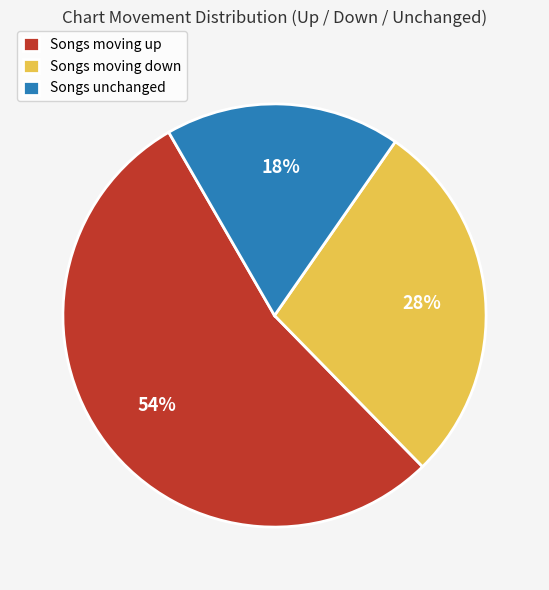

Do Songs moving up and Songs moving down together represent more than half of the pie?

Yes